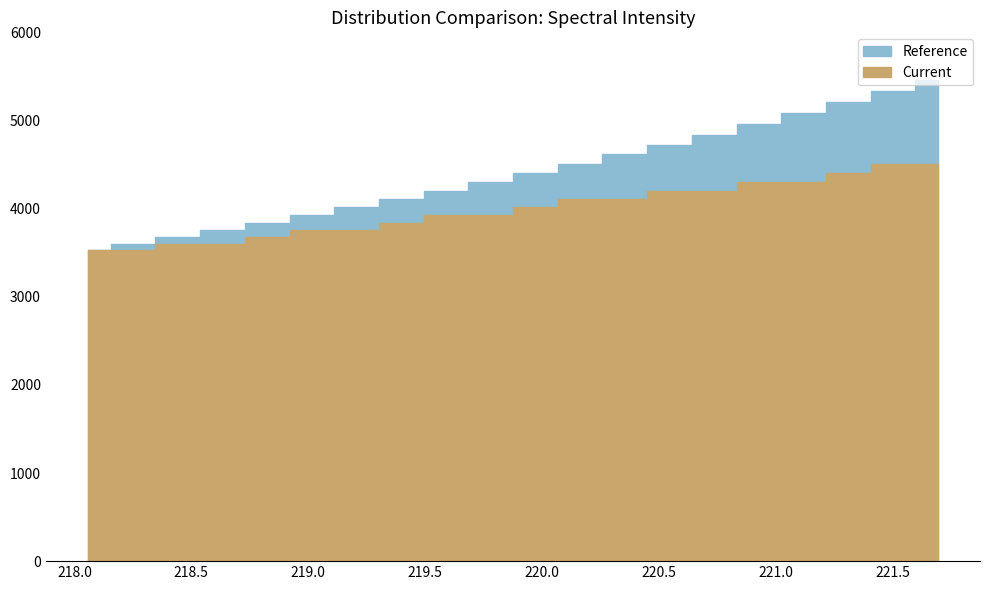

Reading left to right, what are all the values shown in this chart?

Reference: 3526.2	3601.3	3677.0	3756.3	3836.8	3924.8	4017.8	4110.6	4204.1	4303.0	4404.1	4507.7	4616.7	4725.0	4838.7	4955.7	5082.0	5208.5	5331.9	5455.4
Current: 3526.2	3526.2	3601.3	3601.3	3677.0	3756.3	3756.3	3836.8	3924.8	3924.8	4017.8	4110.6	4110.6	4204.1	4204.1	4303.0	4303.0	4404.1	4507.7	4507.7